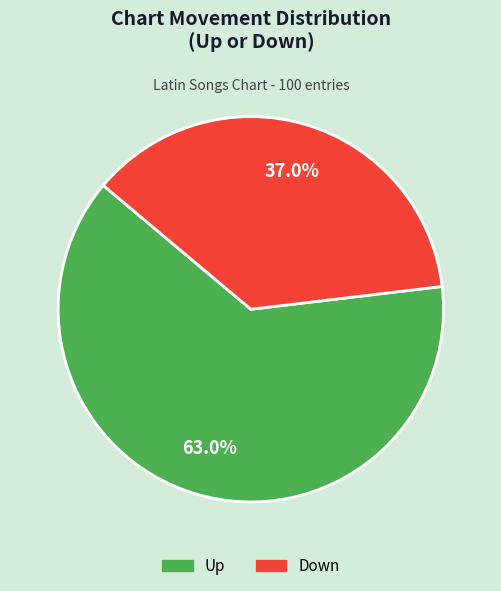

Does any single category account for the majority?

Yes